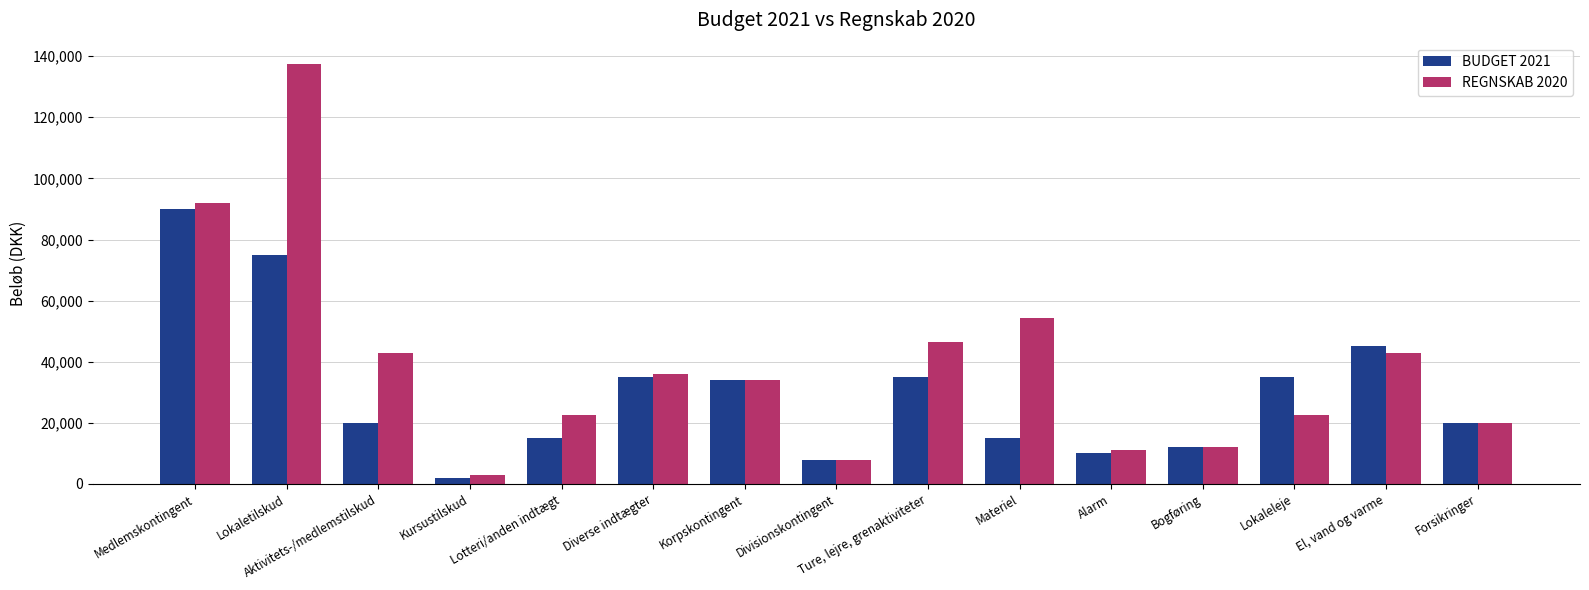

The value of REGNSKAB 2020 at Forsikringer is 9843.2. True or false?

False